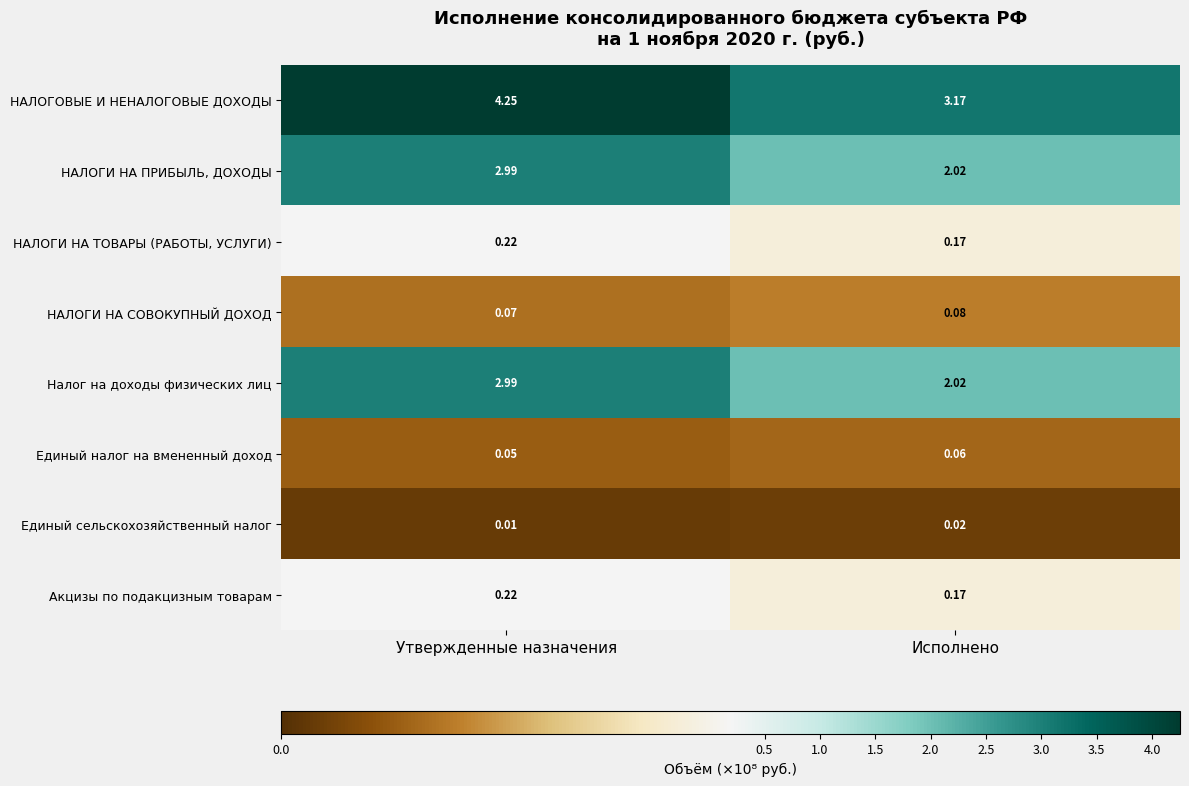

List the labels in order of Налог на доходы физических лиц value, largest first.

Утвержденные назначения, Исполнено